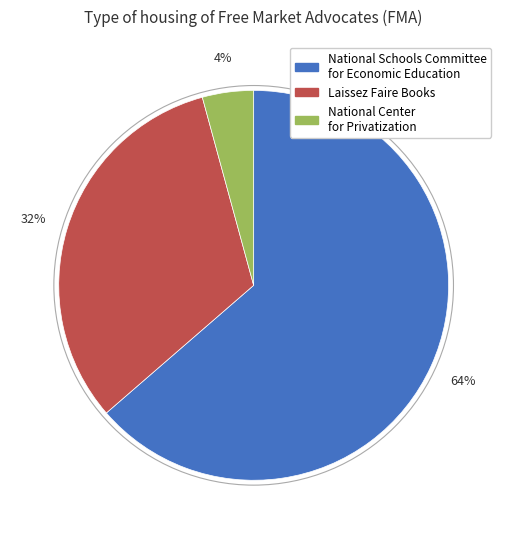

How many slices are in this pie chart?

3